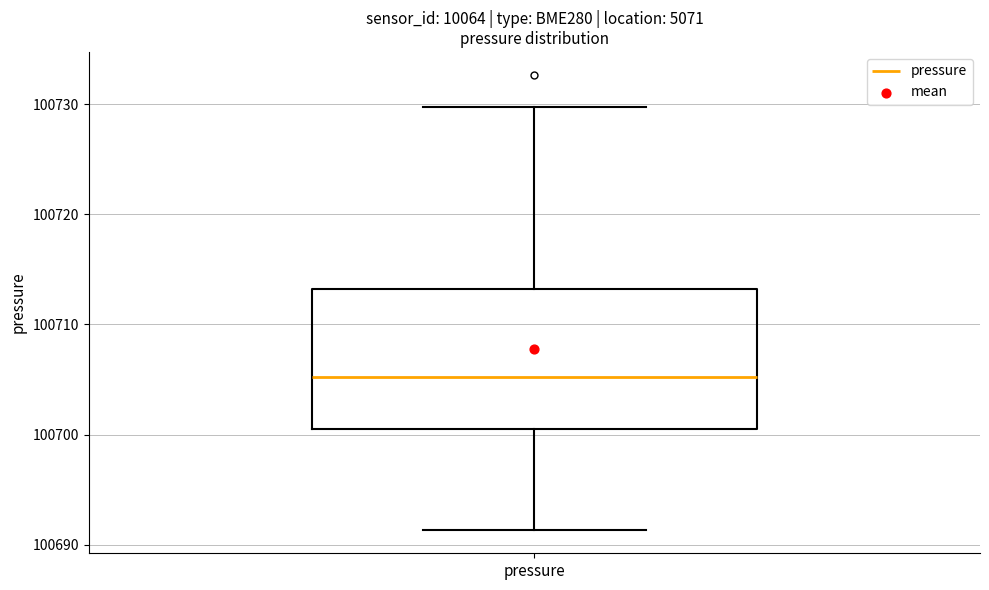

Transcribe this box plot: give where the median line is, the range the box spans, and where the two whiskers end, as read against the y-axis. The values are not printed on the chart, so give them approximately, as read against the axis.

median 100705, box 100701 to 100713, whiskers 100691 to 100730